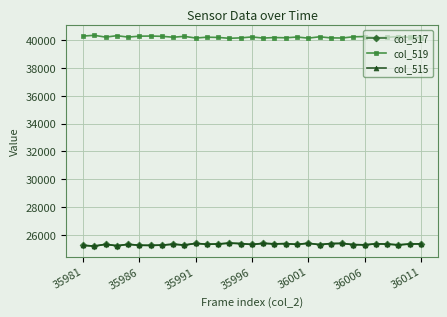

What are all the series names shown in the legend?

col_517, col_519, col_515